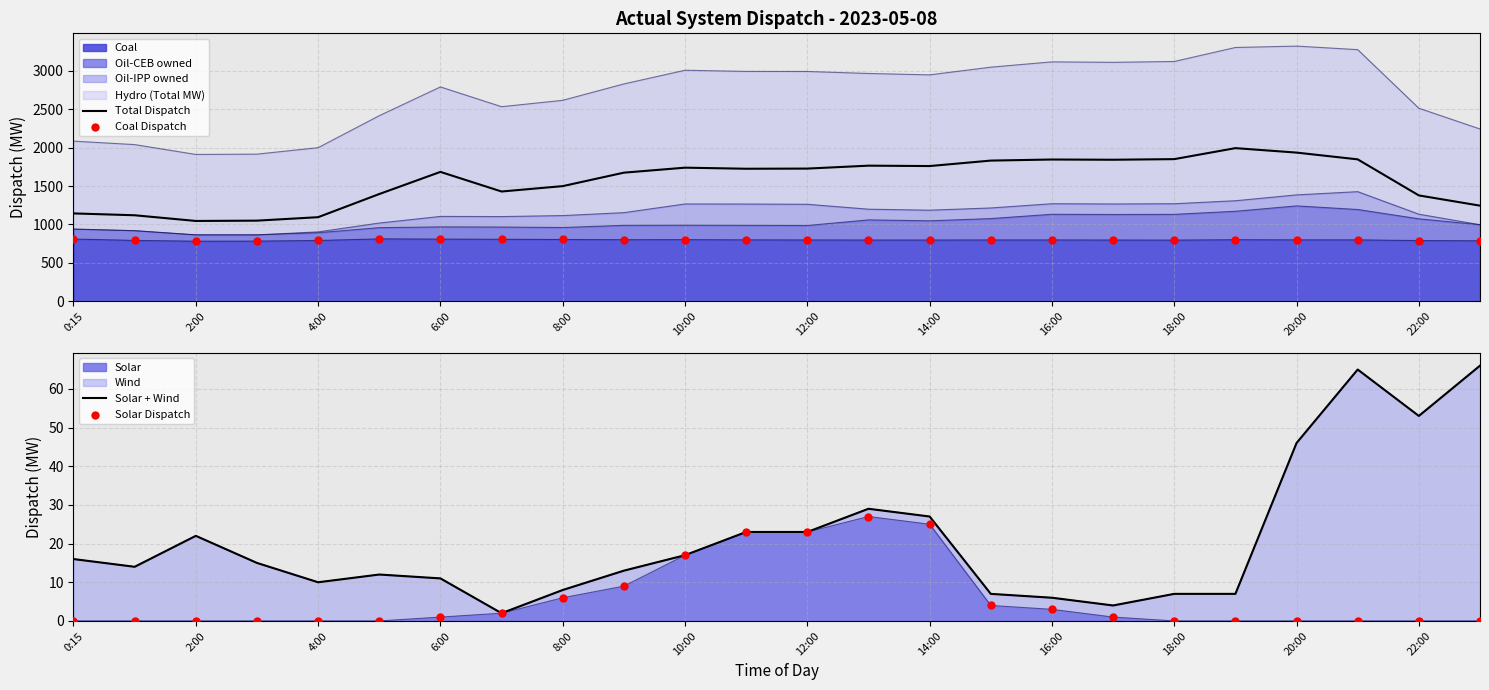

Which series reaches the maximum Y coordinate?

Total Dispatch